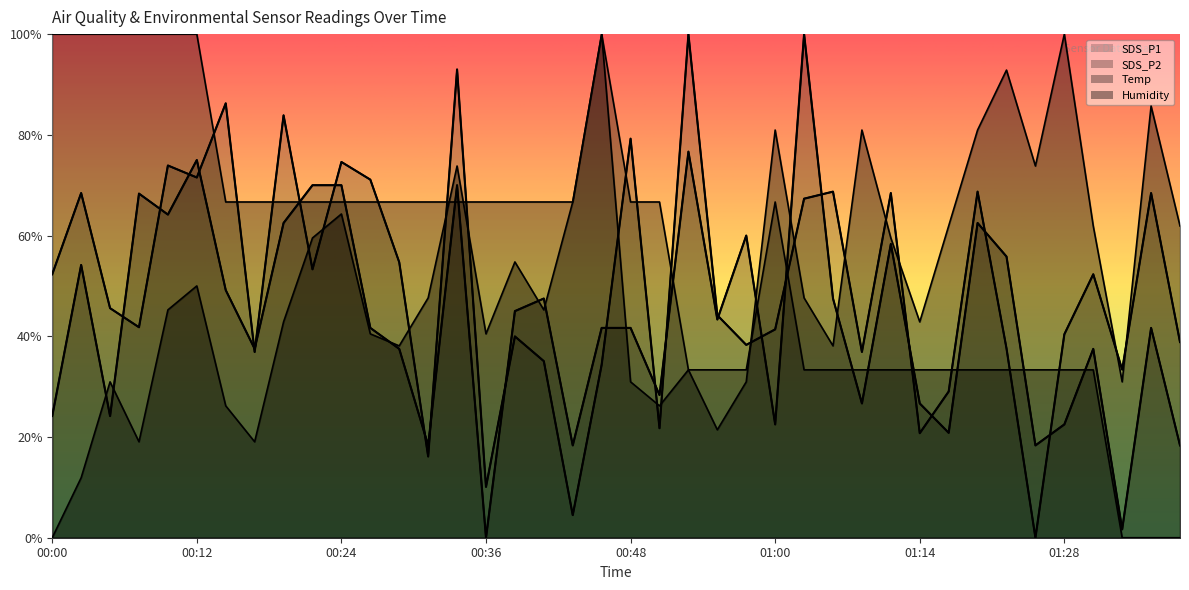

True or false: SDS_P2 has a value of 0.6 at 01:31.

False